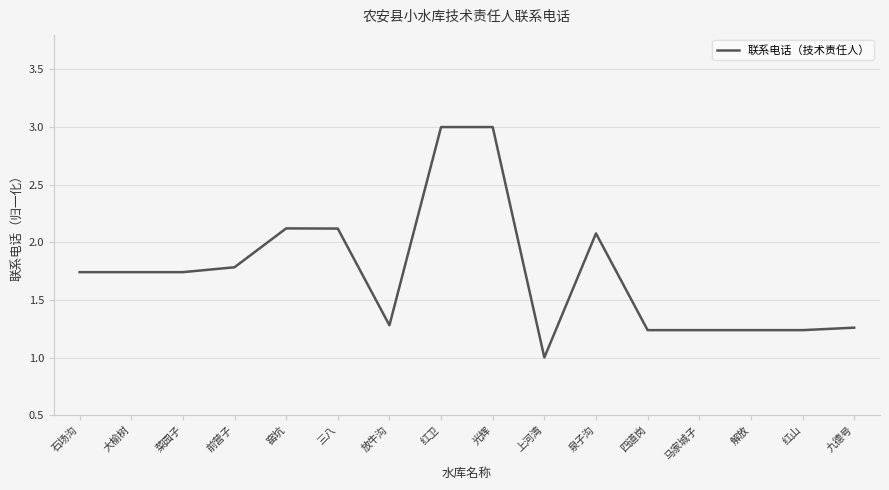

What is the approximate value at 泉子沟?

2.1